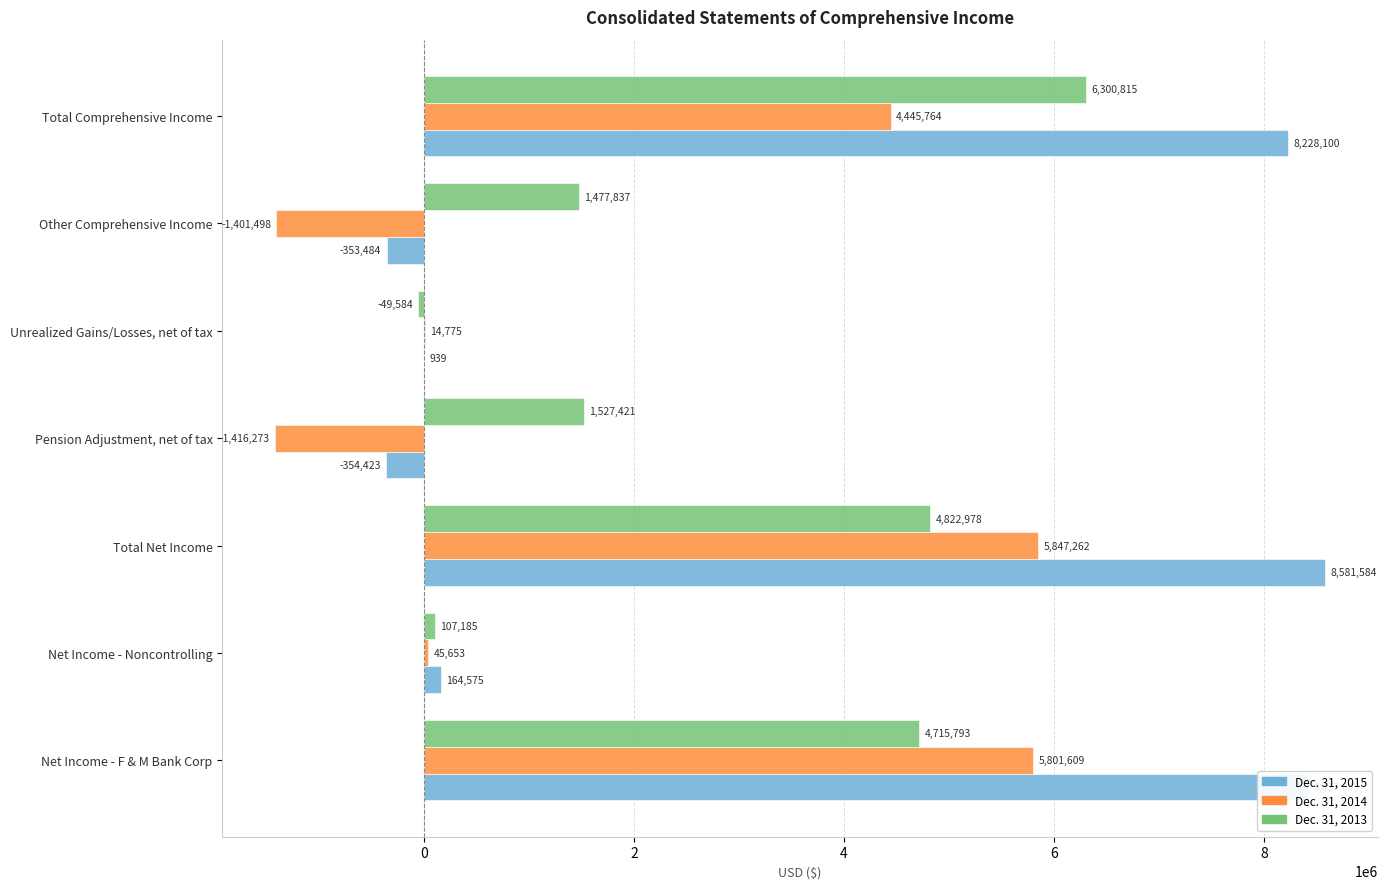

What is the sum of the Dec. 31, 2015 values at Unrealized Gains/Losses, net of tax and Net Income - F & M Bank Corp?

8417948